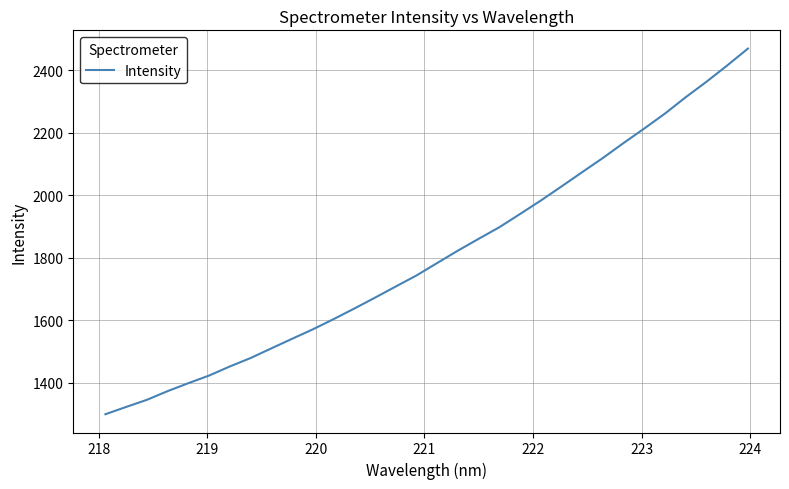

What is the minimum value shown in the chart?

1299.5